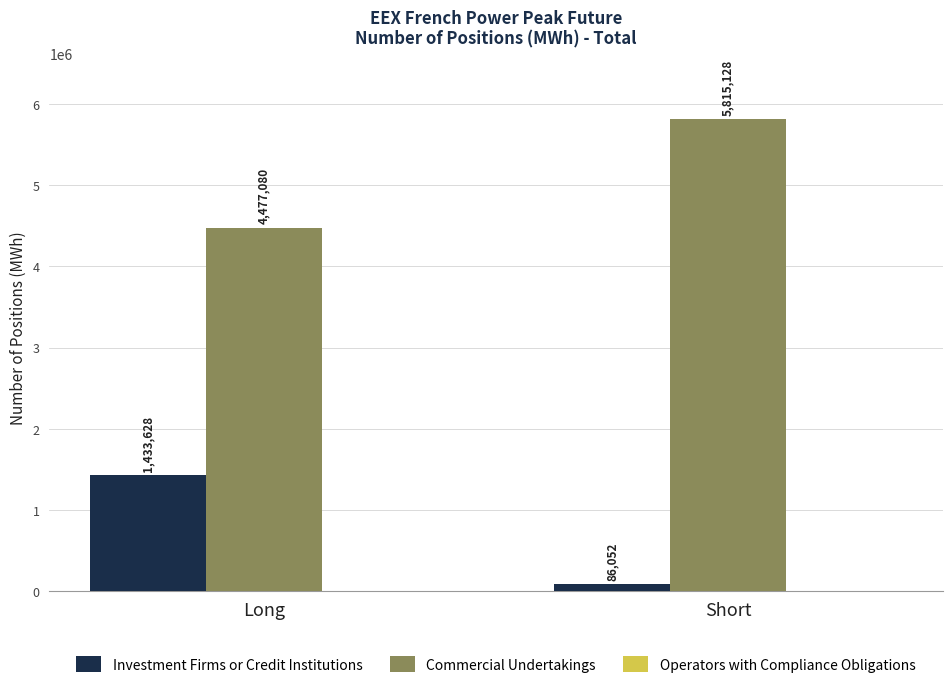

Which label corresponds to the smallest value in the chart?

Short